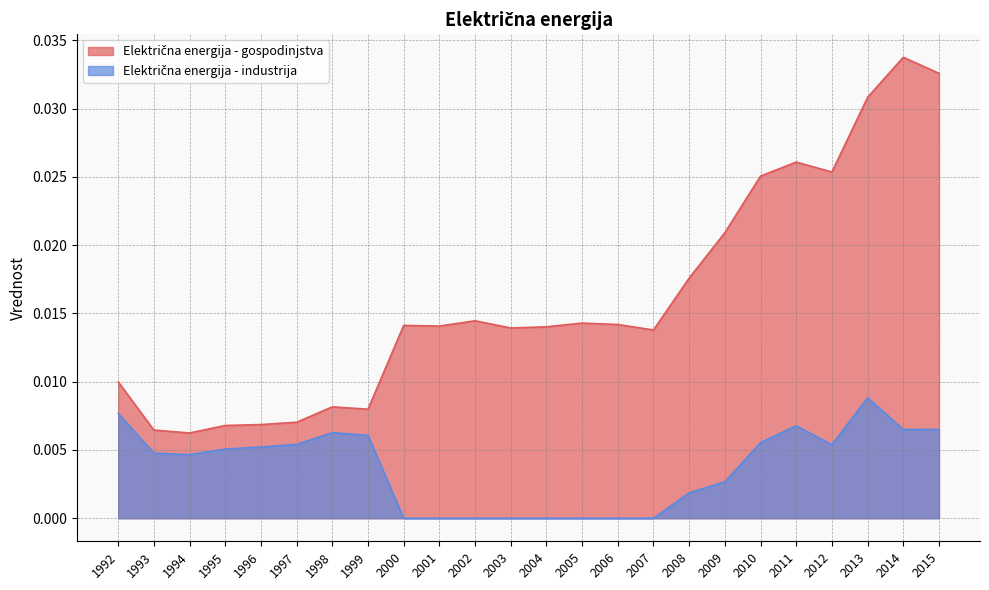

True or false: Električna energija - industrija and Električna energija - gospodinjstva cross at least once.

False